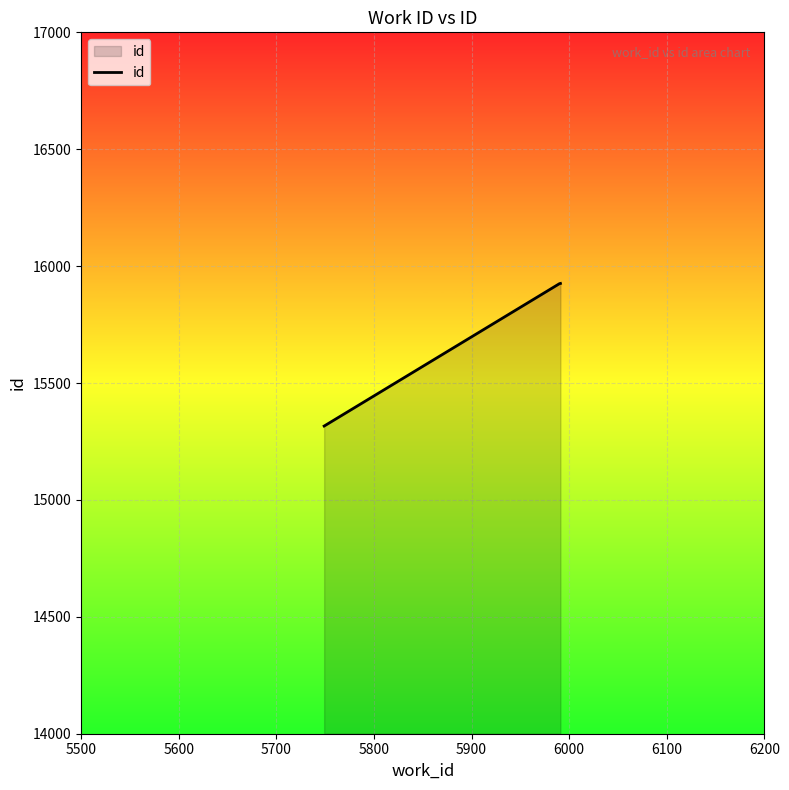

How many values are below 15925?

1